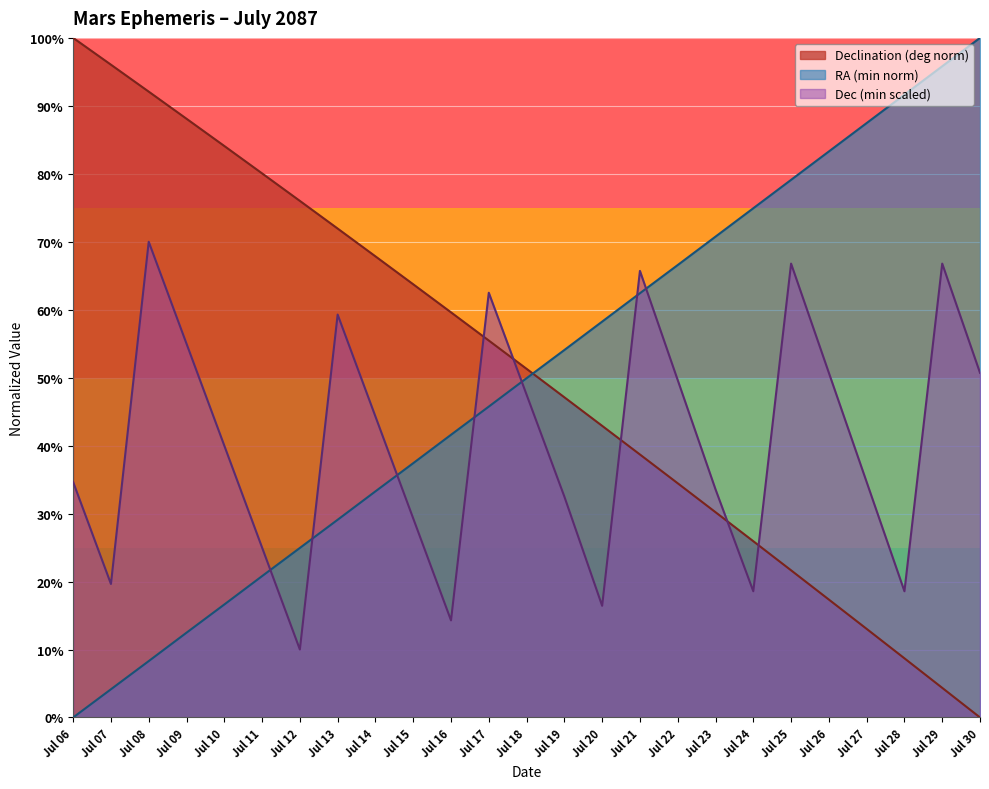

Which category has the lowest value across all series?

Jul 06